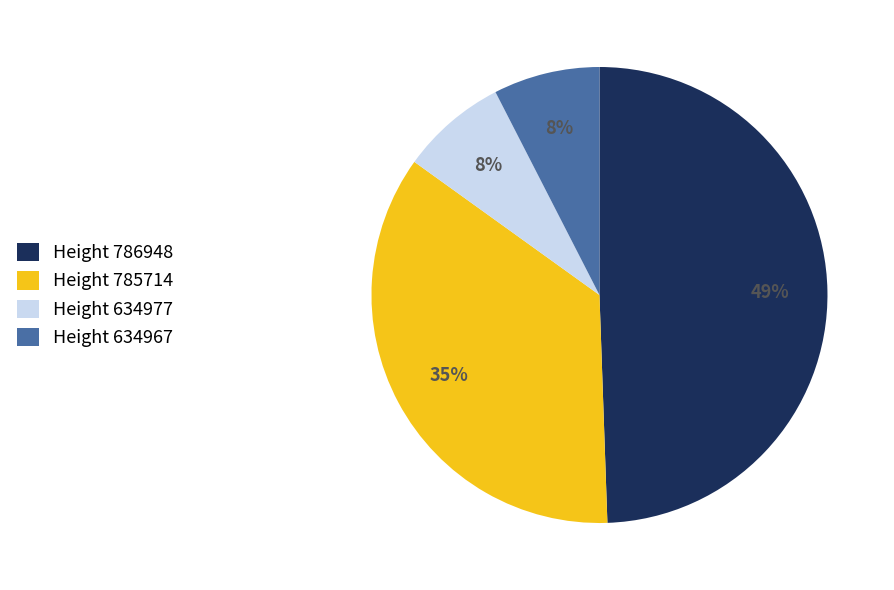

What is the largest slice in the pie chart?

Height 786948